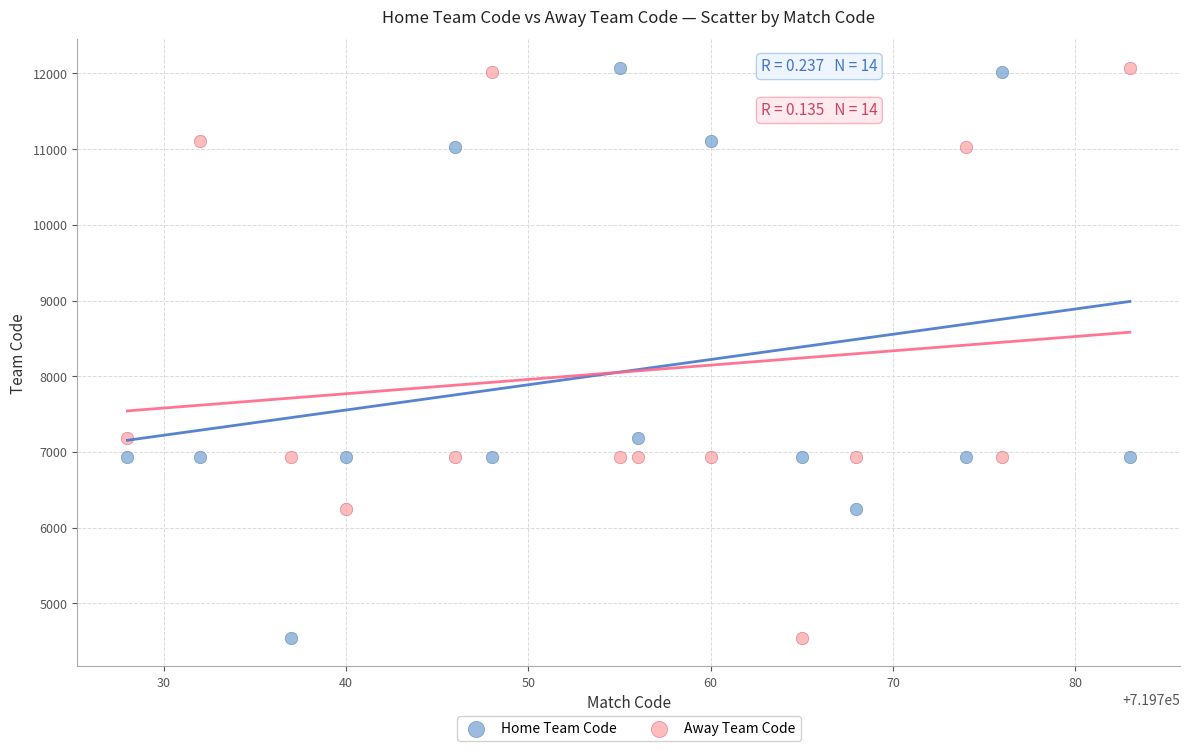

What are all the series names shown in the legend?

Home Team Code, Away Team Code